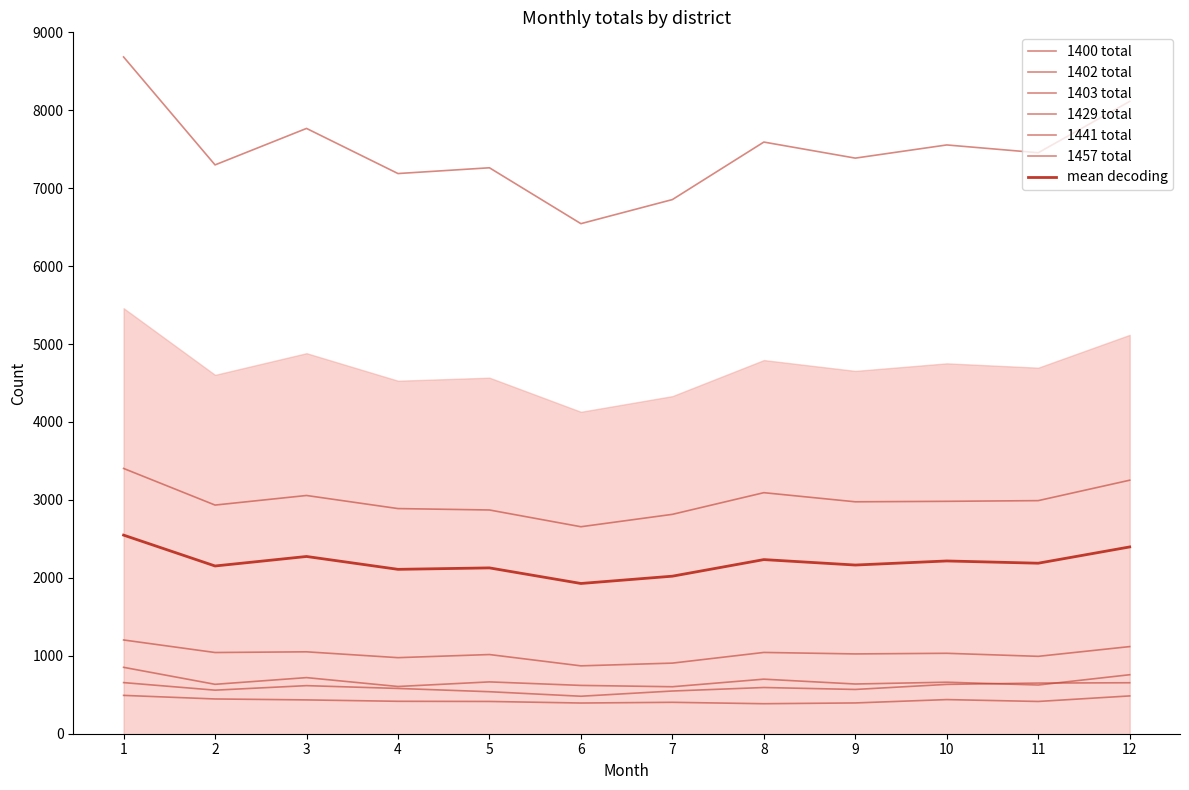

Reading left to right, what are all the values shown in this chart?

1400 total: 8684	7299	7767	7188	7262	6545	6854	7592	7386	7555	7455	8114
1402 total: 656	559	617	581	539	481	548	593	568	633	650	654
1403 total: 1203	1042	1051	976	1016	871	906	1043	1024	1032	993	1118
1429 total: 3404	2934	3057	2889	2871	2656	2815	3093	2976	2982	2991	3253
1441 total: 492	446	434	416	414	394	403	385	395	438	414	485
1457 total: 852	634	720	606	665	620	603	700	638	661	625	757